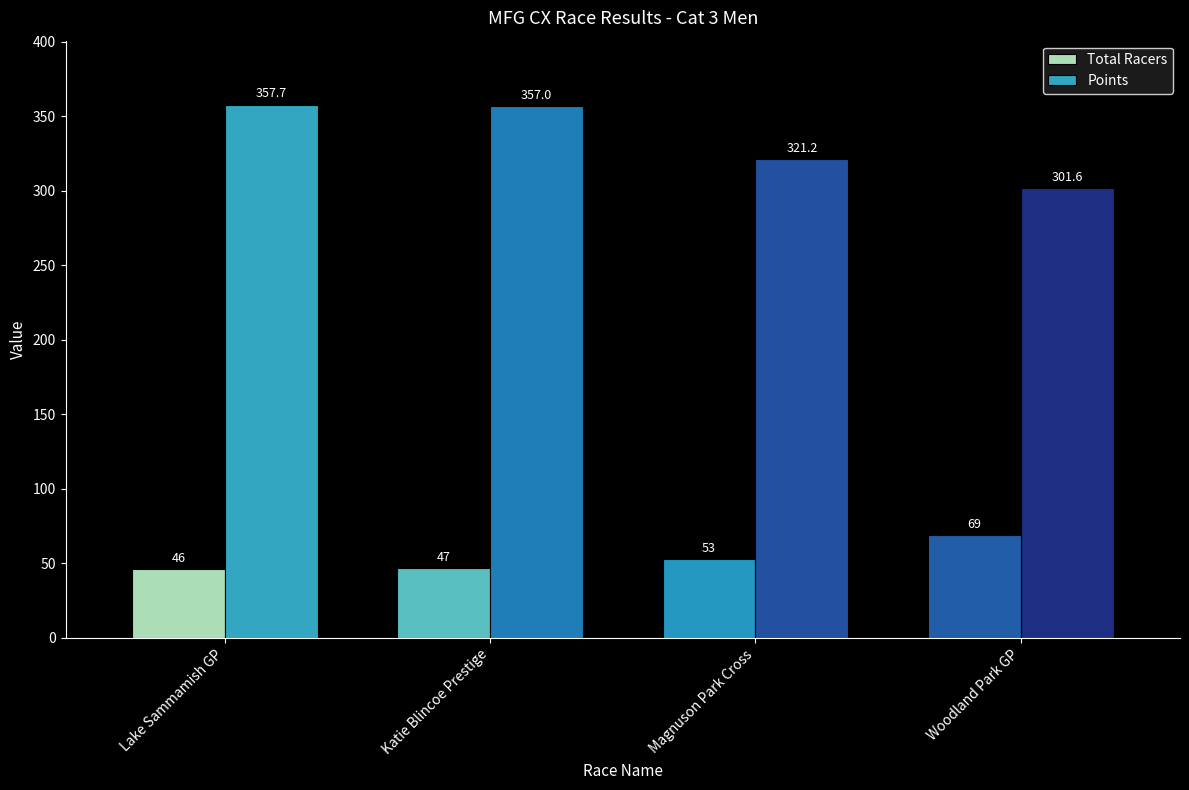

Where is Total Racers nearest to the value 57?

Magnuson Park Cross